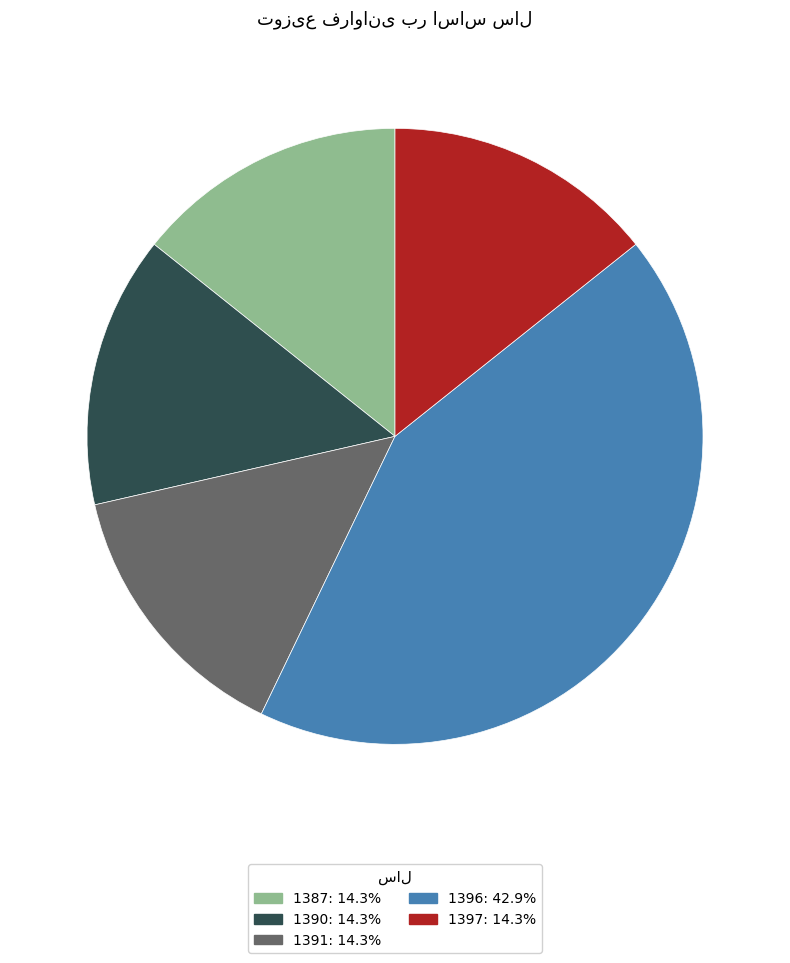

How many segments does this pie chart have?

5